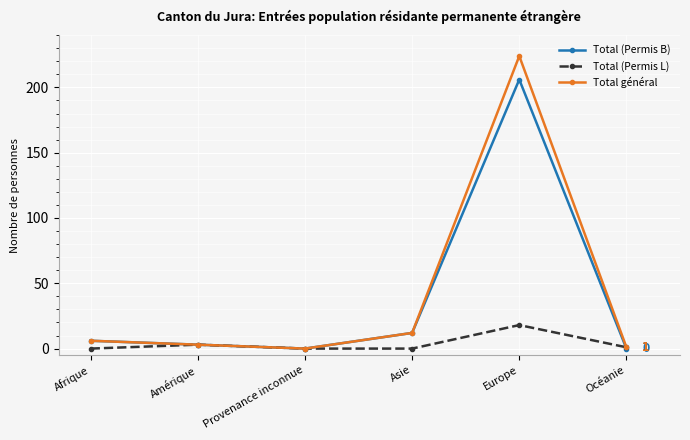

True or false: Total (Permis B) has more than 2 interior local peaks.

False